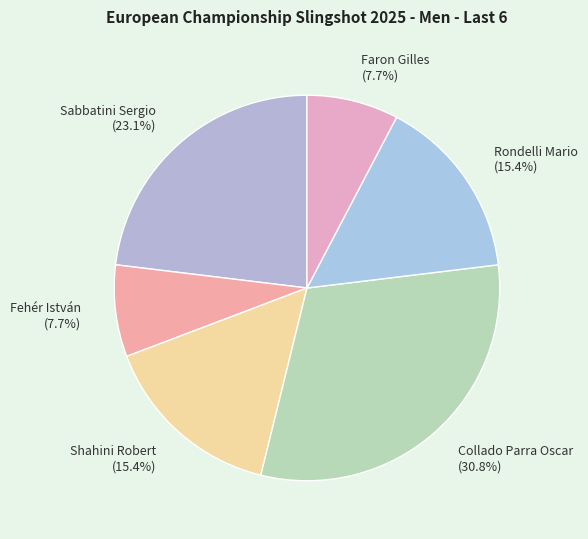

Does Shahini Robert account for over 50% of the chart?

No